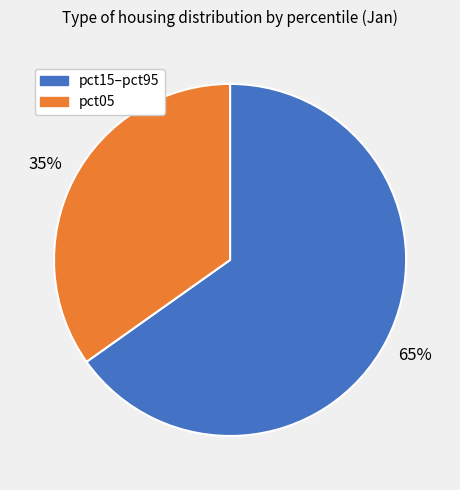

Is there any slice that represents more than half of the pie?

Yes